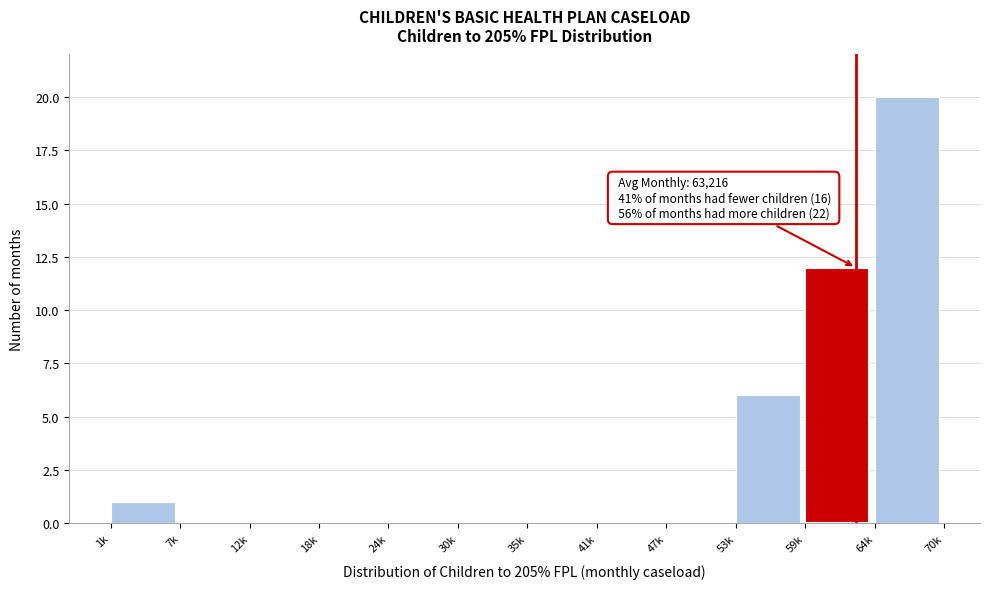

Reading right to left, transcribe all the data shown in this chart.

64k=20	59k=12	53k=6	47k=0	41k=0	35k=0	30k=0	24k=0	18k=0	12k=0	7k=0	1k=1